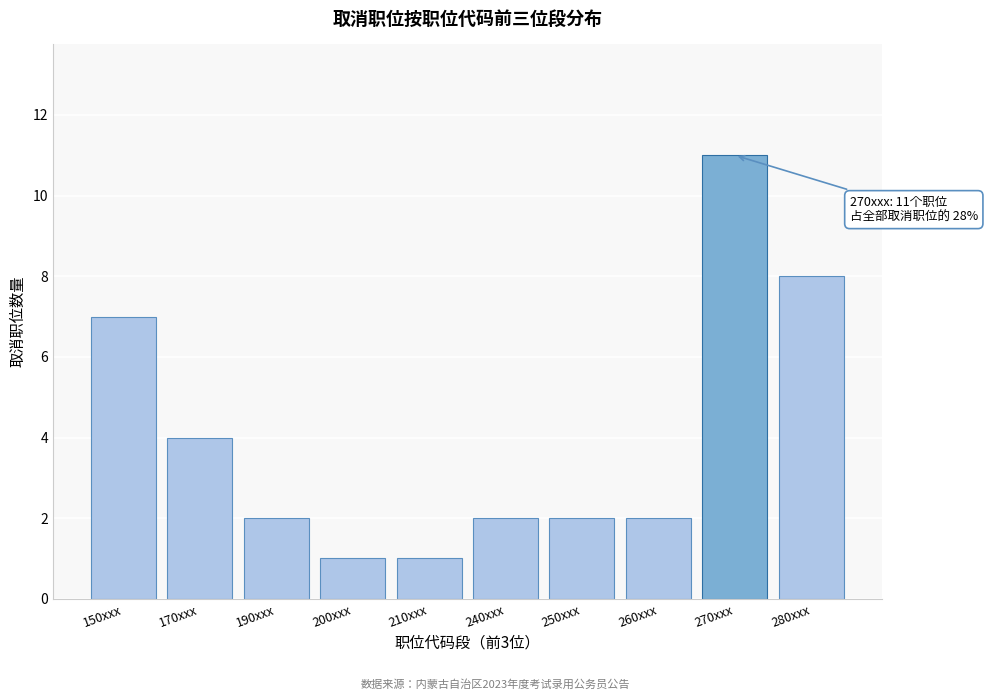

Reading right to left, extract all data points from this chart.

280xxx=8	270xxx=11	260xxx=2	250xxx=2	240xxx=2	210xxx=1	200xxx=1	190xxx=2	170xxx=4	150xxx=7